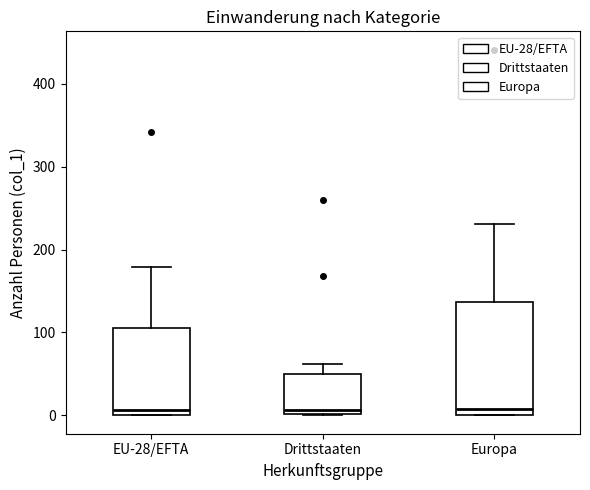

Reading left to right, read every box against the y-axis: the position of its median line, the range the box covers, and the ends of its whiskers. The values are not printed on the chart, so give them approximately, as read against the axis.

EU-28/EFTA: median 10, box 0 to 110, whiskers 0 to 180
Drittstaaten: median 10, box 0 to 50, whiskers 0 to 60
Europa: median 10, box 0 to 140, whiskers 0 to 230